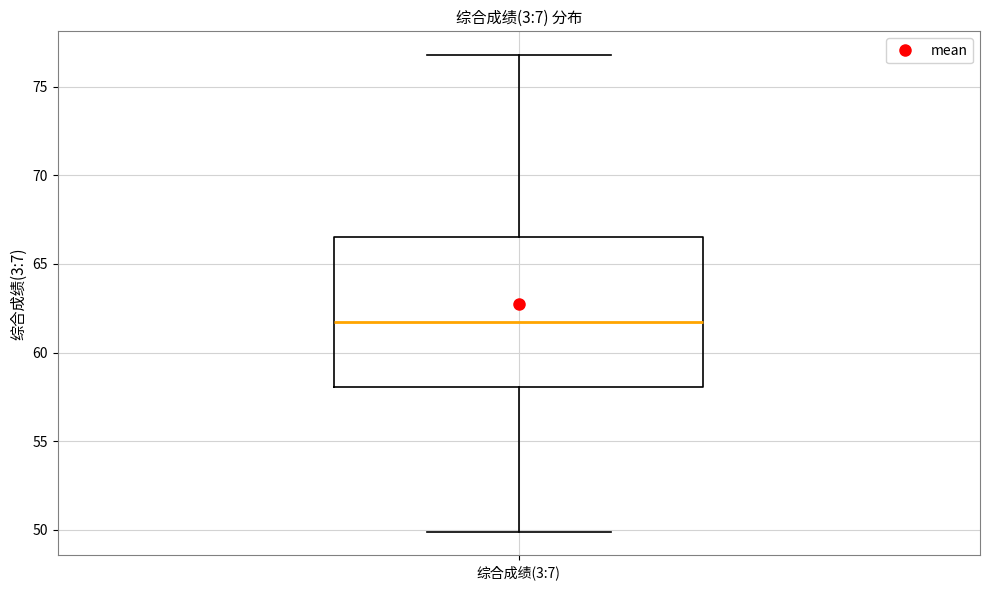

Where is the upper edge of the box for 综合成绩(3:7) on the y-axis? The values are not printed on the chart, so give them approximately, as read against the axis.

66.5